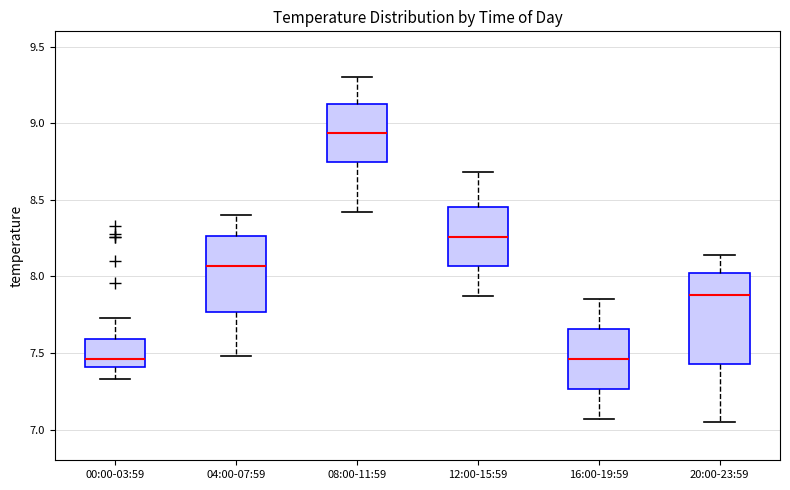

Reading left to right, read every box against the y-axis: the position of its median line, the range the box covers, and the ends of its whiskers. The values are not printed on the chart, so give them approximately, as read against the axis.

00:00-03:59: median 7.45, box 7.40 to 7.60, whiskers 7.35 to 7.75
04:00-07:59: median 8.05, box 7.75 to 8.25, whiskers 7.50 to 8.40
08:00-11:59: median 8.95, box 8.75 to 9.15, whiskers 8.40 to 9.30
12:00-15:59: median 8.25, box 8.05 to 8.45, whiskers 7.85 to 8.70
16:00-19:59: median 7.45, box 7.25 to 7.65, whiskers 7.05 to 7.85
20:00-23:59: median 7.90, box 7.45 to 8.00, whiskers 7.05 to 8.15